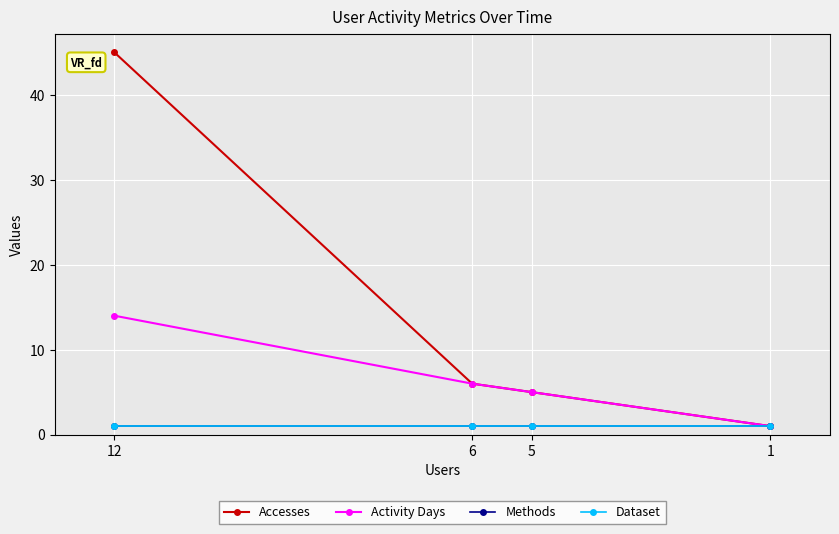

Which category has the lowest value in the Accesses series?

1